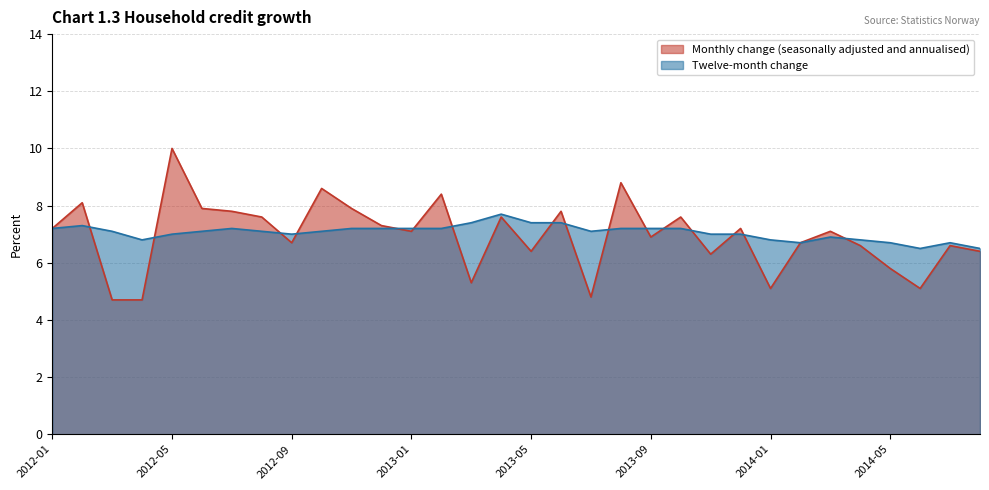

Which has a higher value, 2013-10 or 2013-04?

2013-10